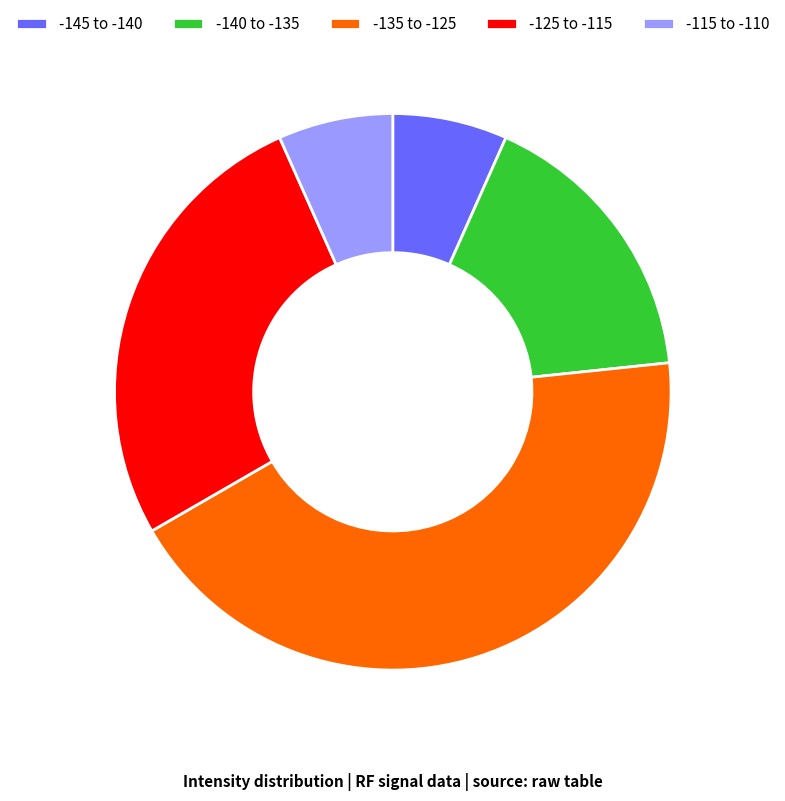

The -140 to -135 slice represents 17% of the pie. True or false?

True